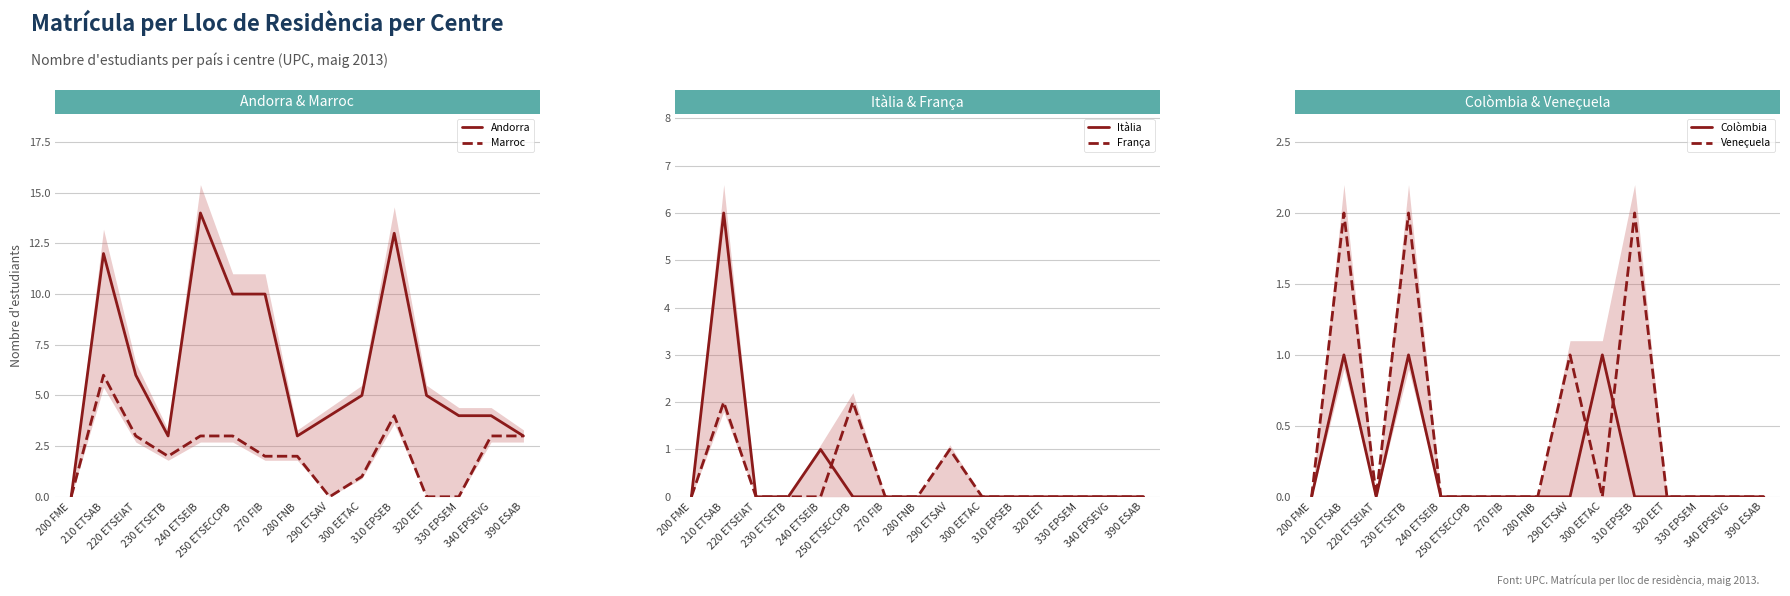

How many values in the Colòmbia series exceed 0?

3